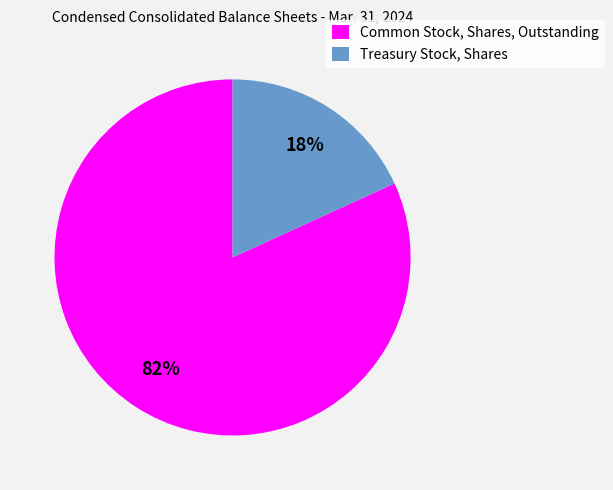

What is the largest slice in the pie chart?

Common Stock, Shares, Outstanding